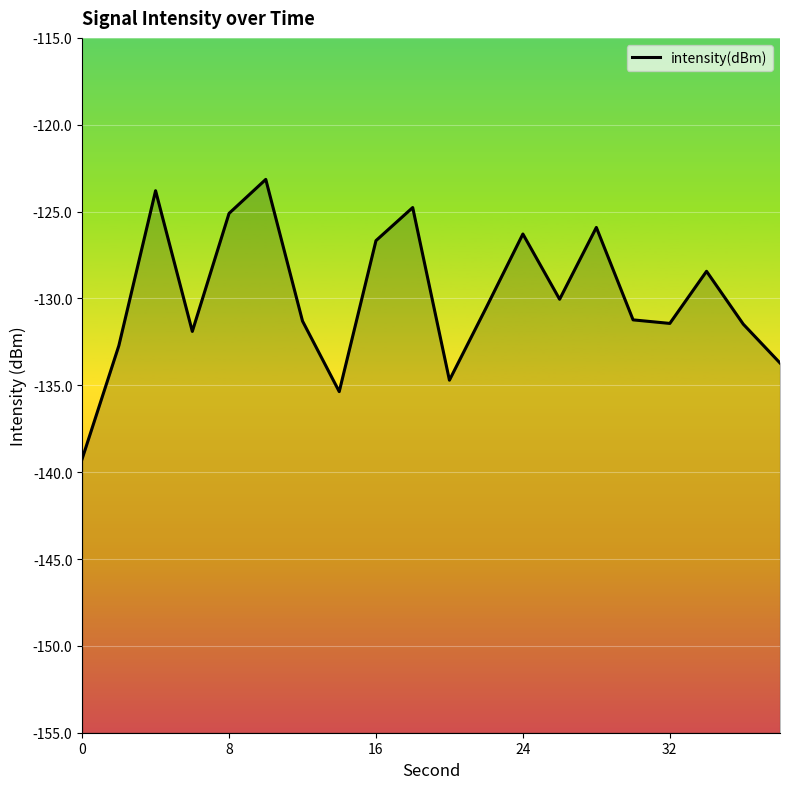

What is the minimum value shown in the chart?

-139.2